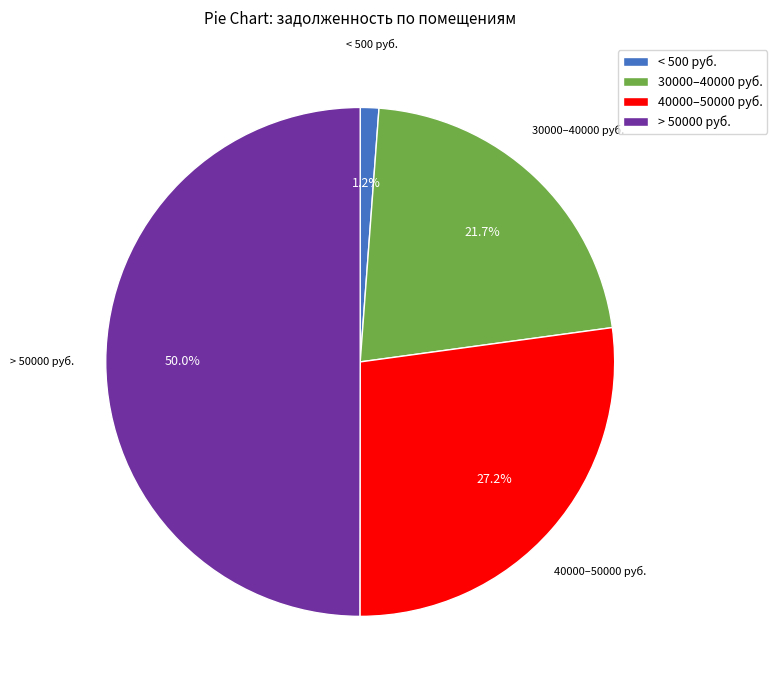

Count the number of slices in the pie.

4